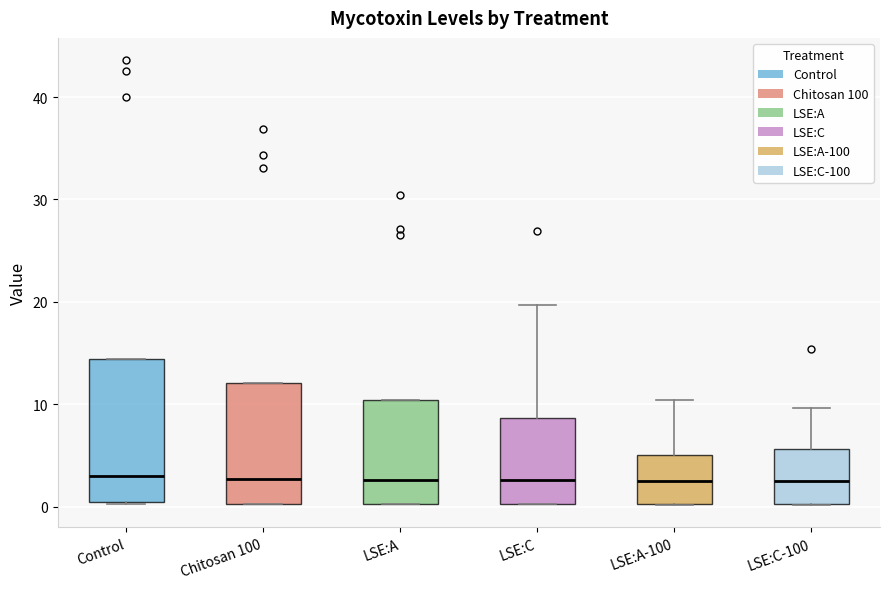

Comparing the boxes themselves (not the whiskers), which one is the tallest?

Control